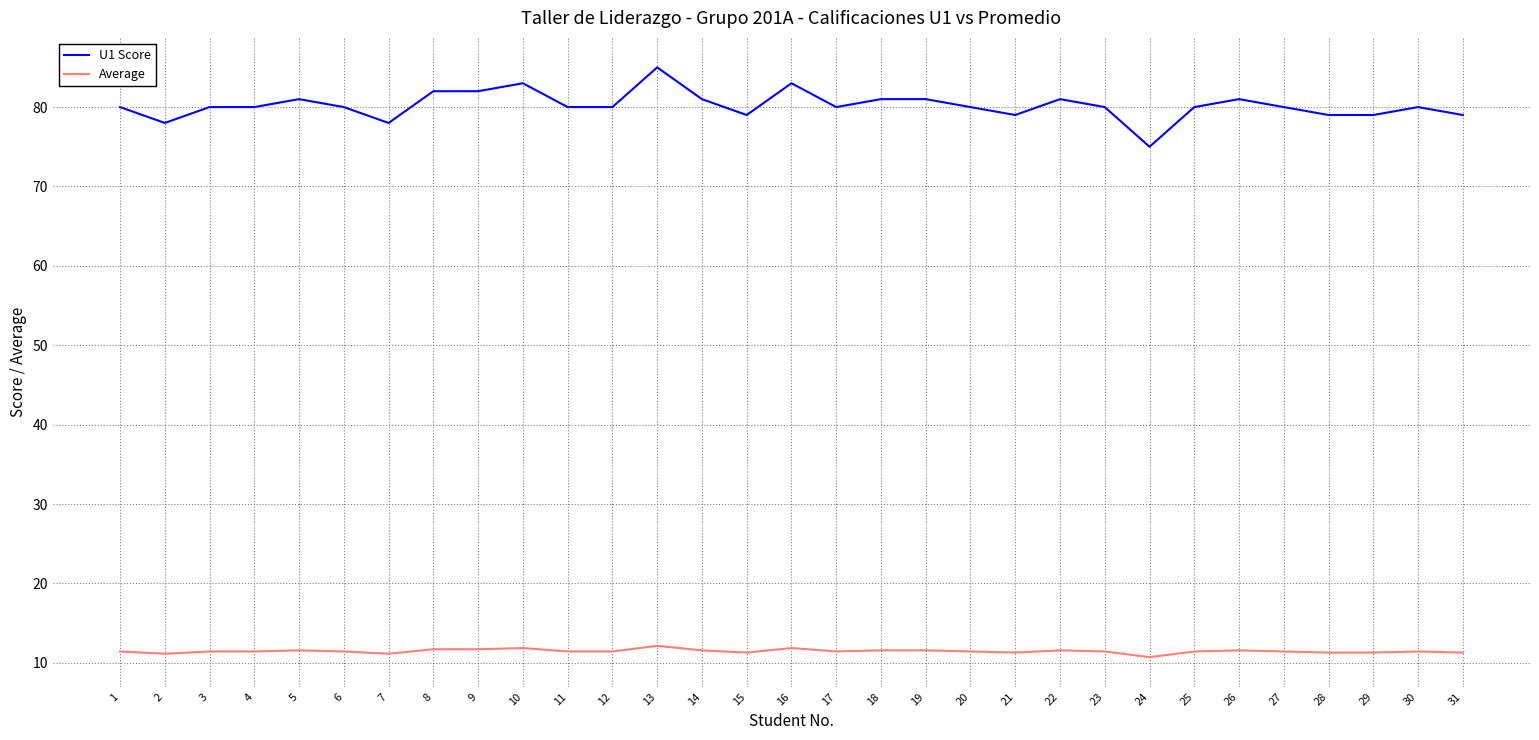

The U1 Score series shows 129.2 at 27. True or false?

False